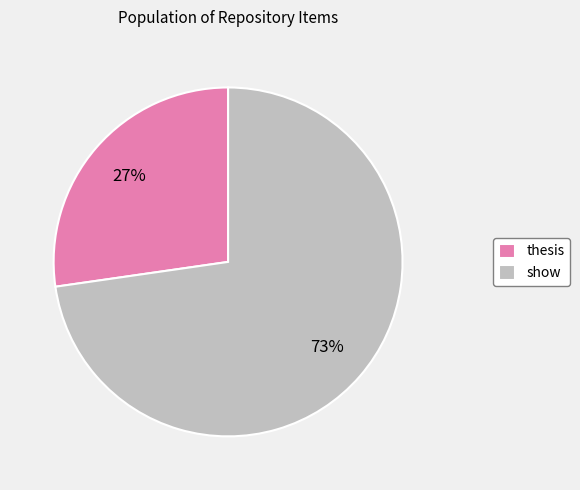

Which slice is the smallest?

thesis